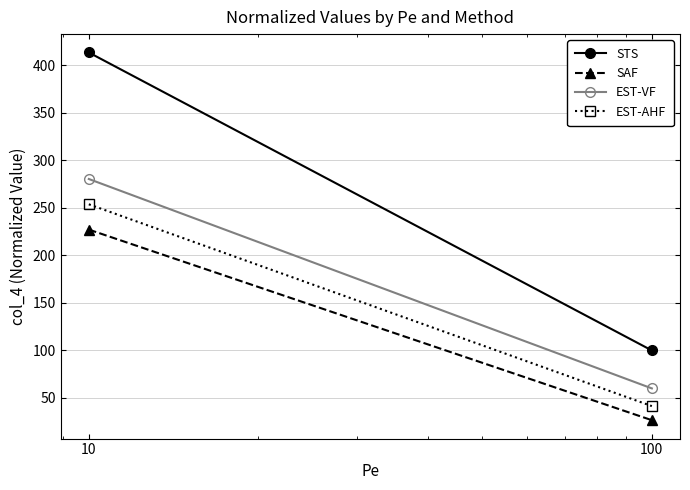

What are all the series names shown in the legend?

STS, SAF, EST-VF, EST-AHF